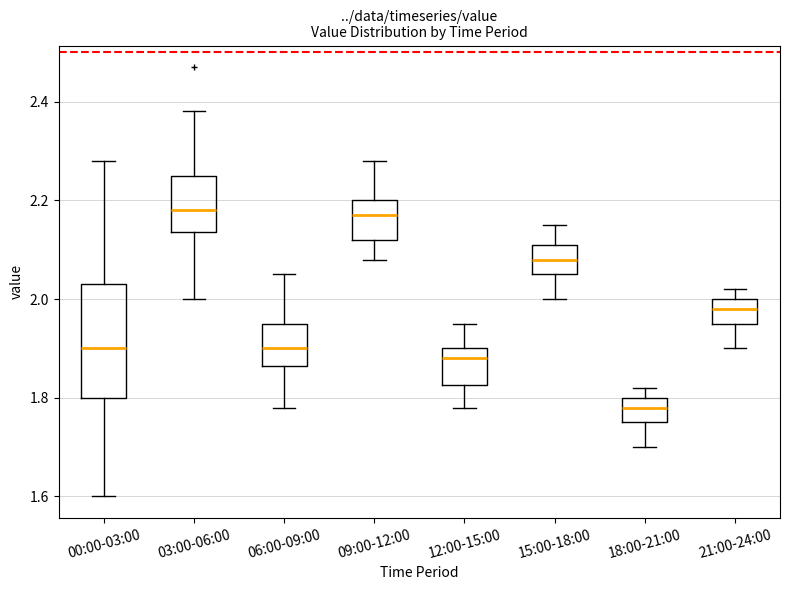

Where is the upper edge of the box for 12:00-15:00 on the y-axis? The values are not printed on the chart, so give them approximately, as read against the axis.

1.90